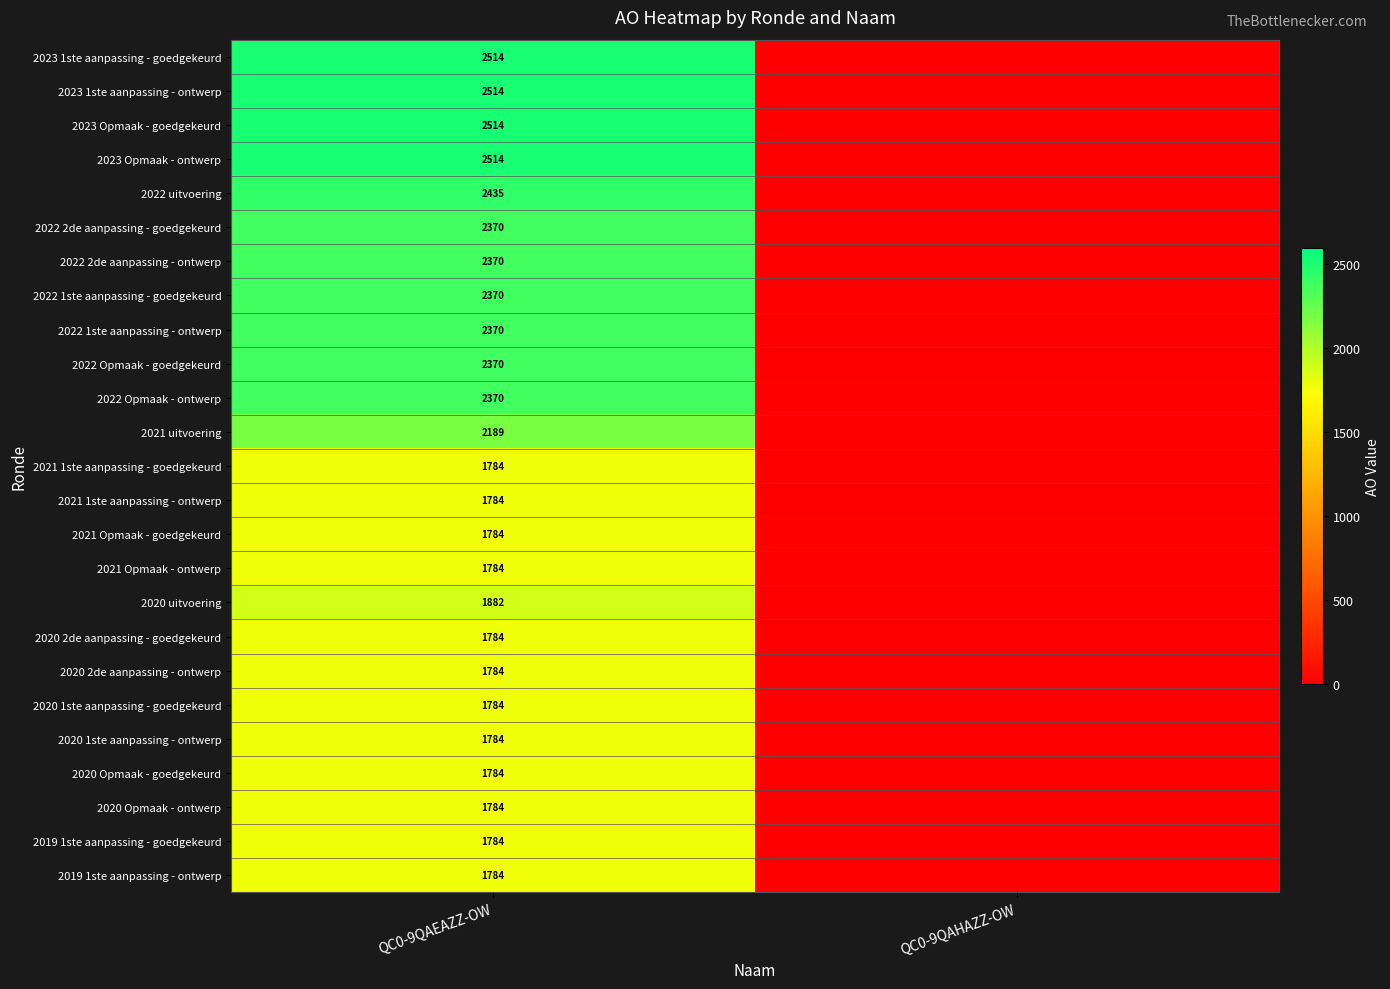

Is it true that 2020 Opmaak - goedgekeurd equals 875 at QC0-9QAEAZZ-OW?

False